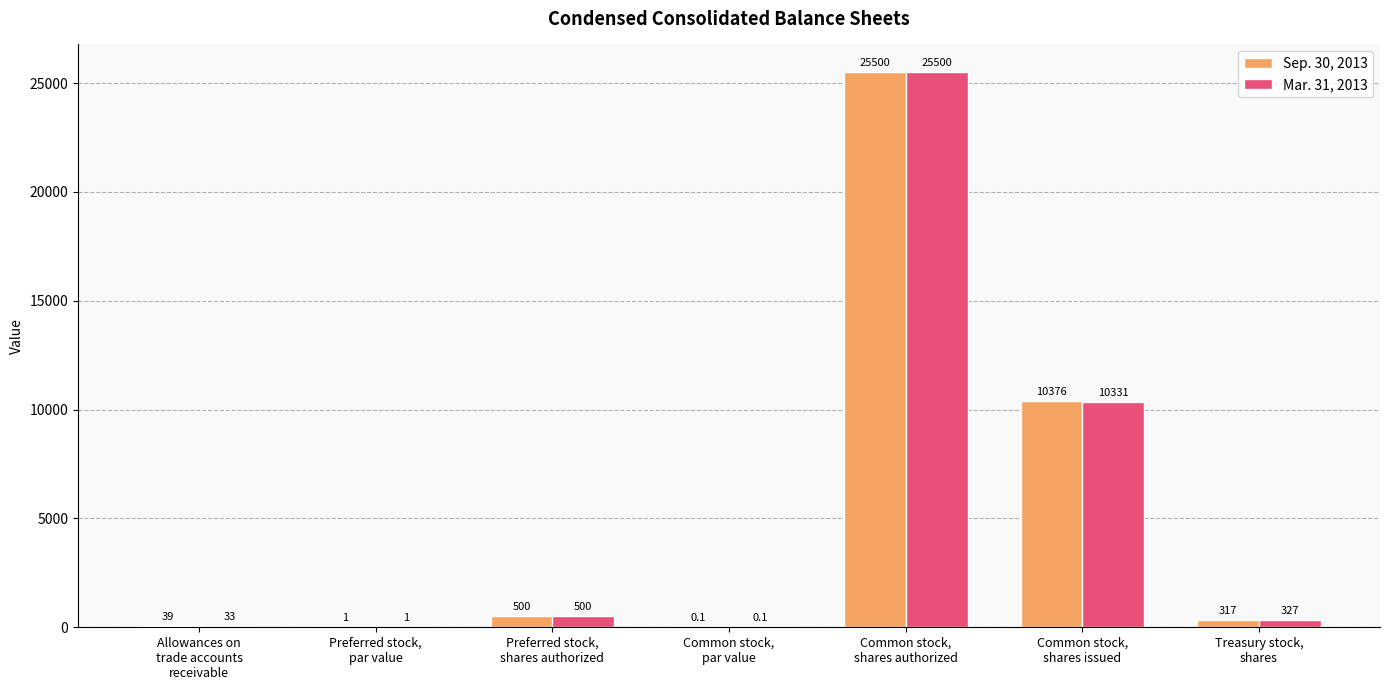

Which series has the largest total across all categories?

Sep. 30, 2013